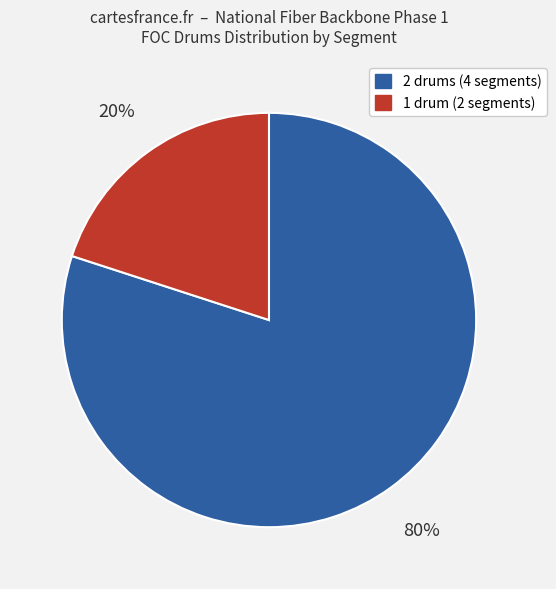

Rank the categories by value from highest to lowest.

2 drums (4 segments), 1 drum (2 segments)